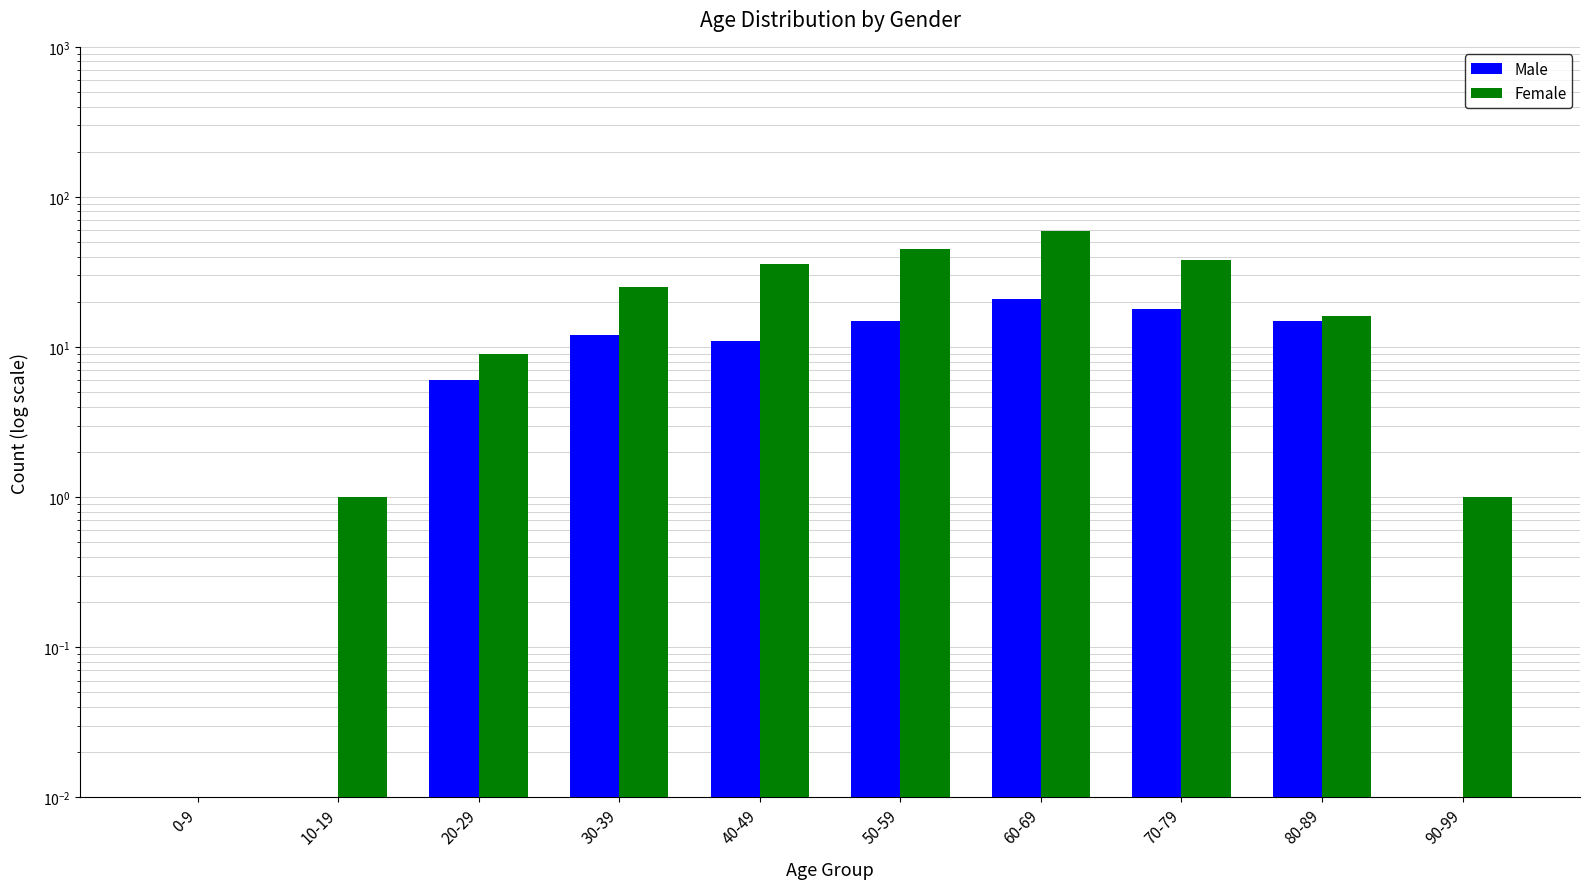

Is it true that Female equals 31.8 at 60-69?

False